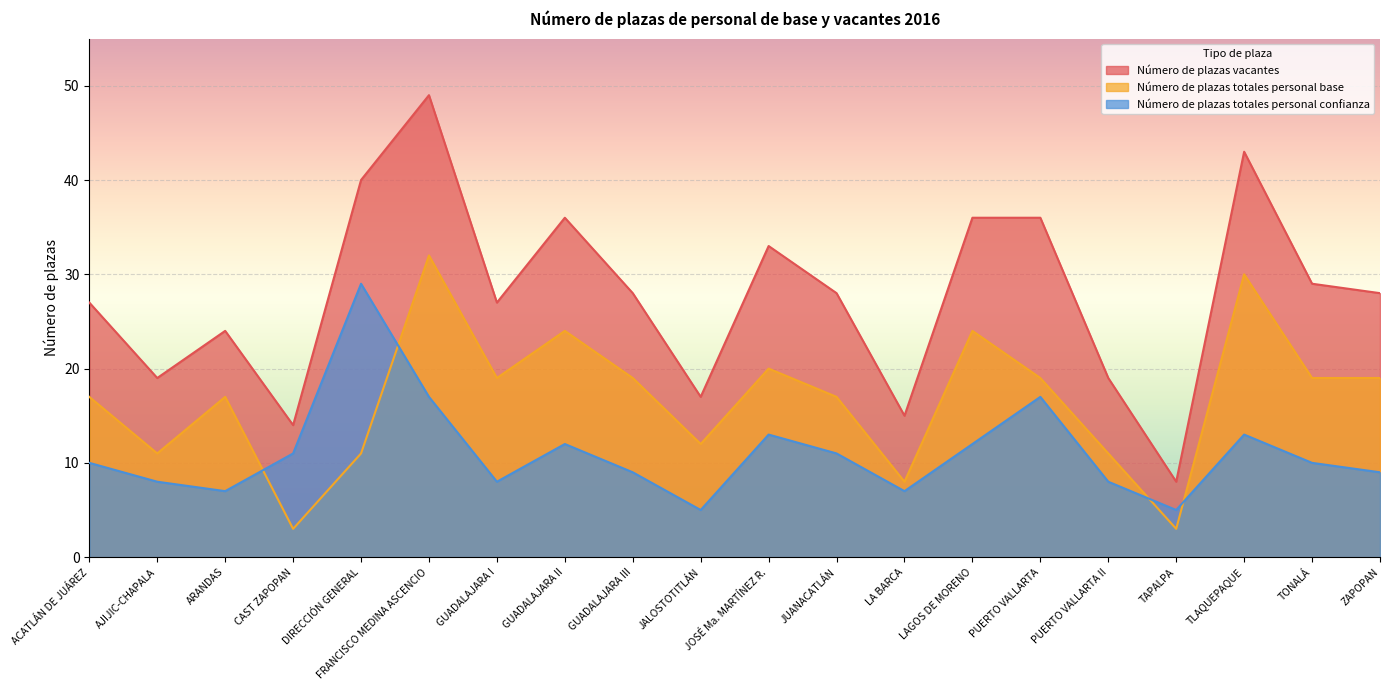

Rank the series at CAST ZAPOPAN from highest to lowest value.

Número de plazas vacantes, Número de plazas totales personal confianza, Número de plazas totales personal base